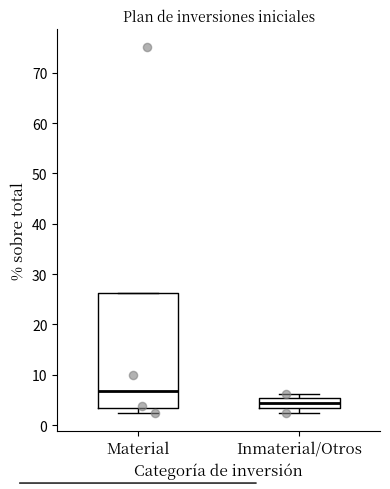

Comparing the boxes themselves (not the whiskers), which one is the tallest?

Material